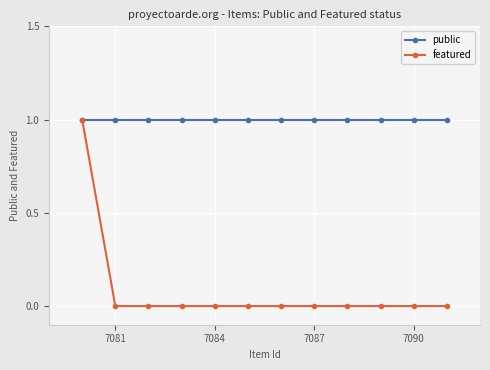

List the series in order of their overall mean, highest first.

public, featured